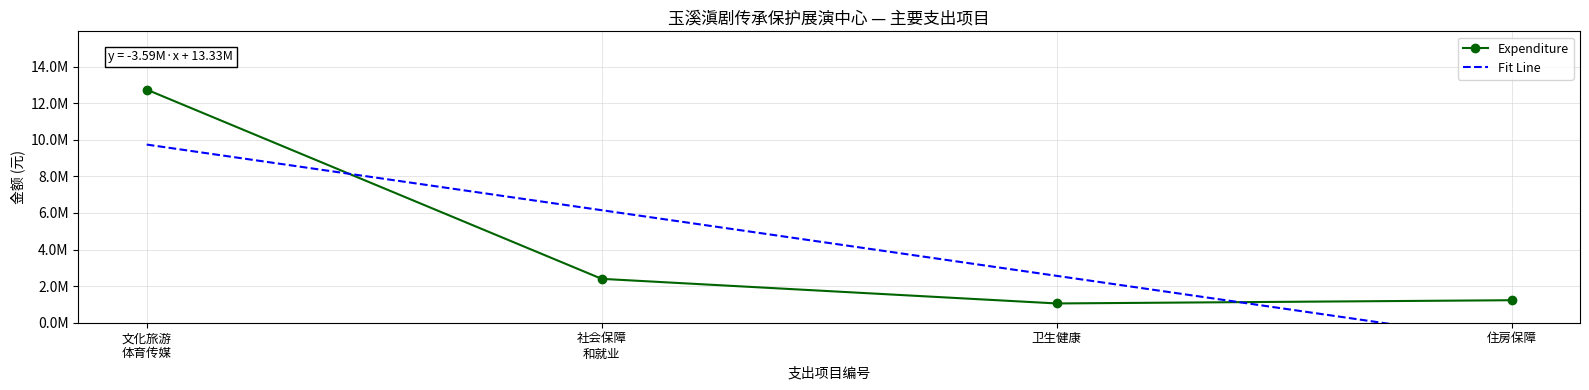

Between 卫生健康 and 住房保障, which series saw the biggest shift?

Fit Line